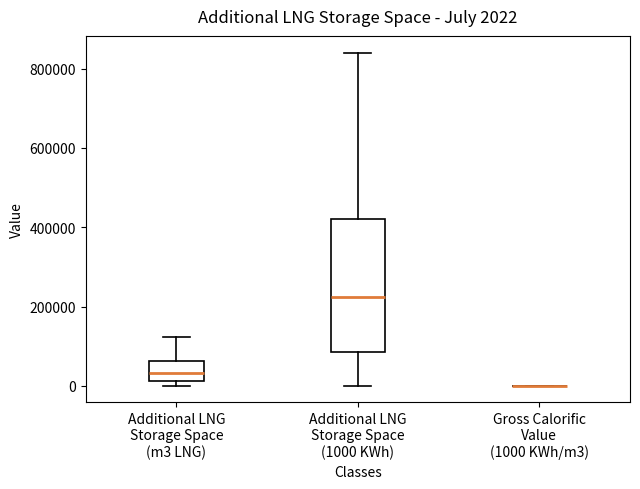

Comparing the boxes themselves (not the whiskers), which one is the tallest?

Additional LNG Storage Space (1000 KWh)